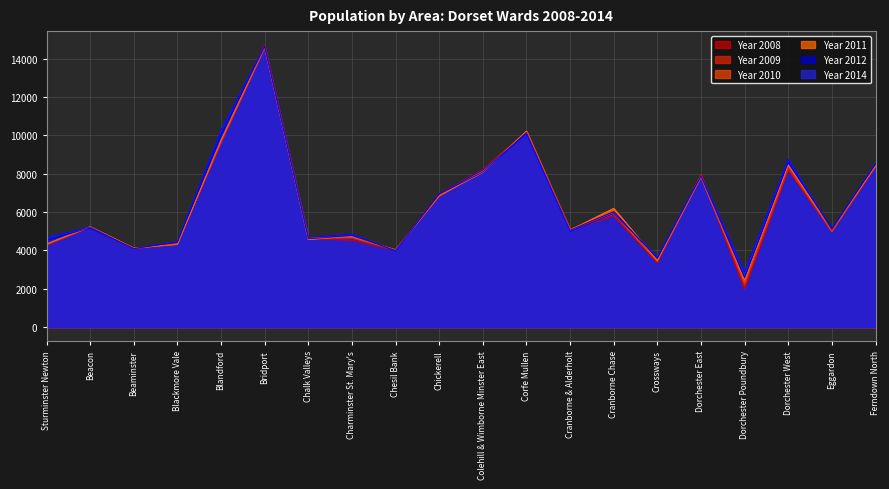

The value of Year 2011 at Chickerell is 6878. True or false?

True